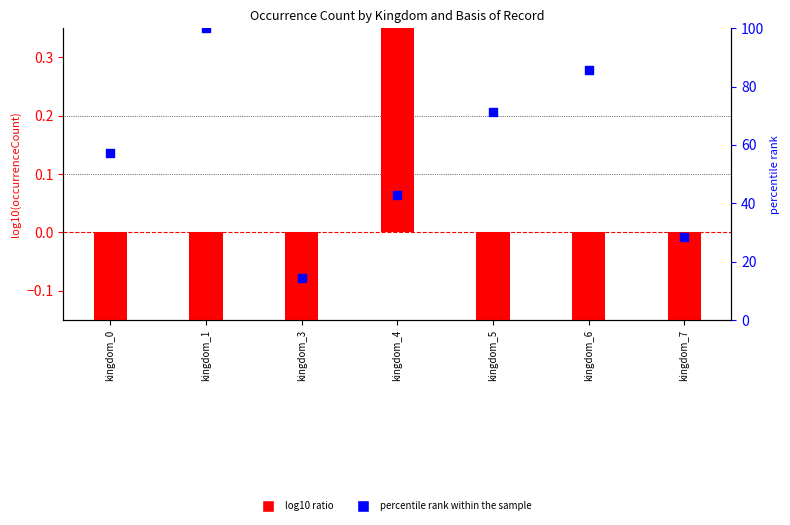

At which category is the sum across all series the highest?

kingdom_1